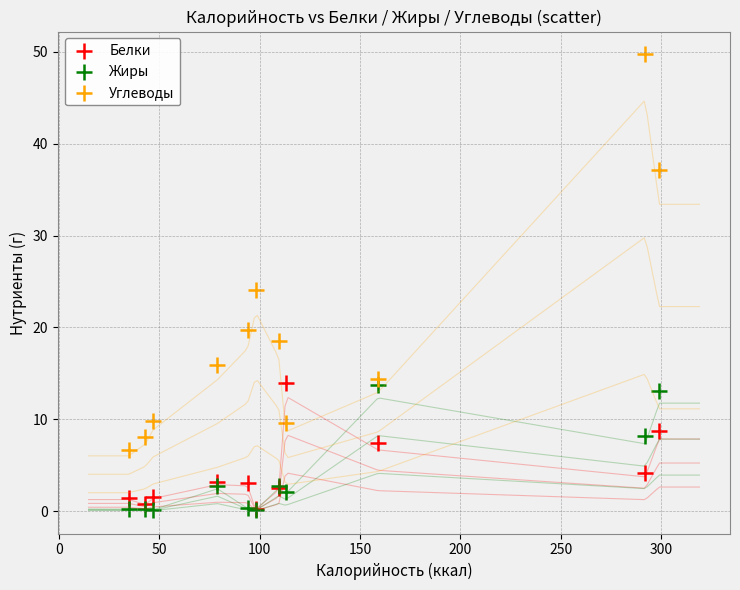

In the Углеводы series, what Y value is closest to 28?

24.1